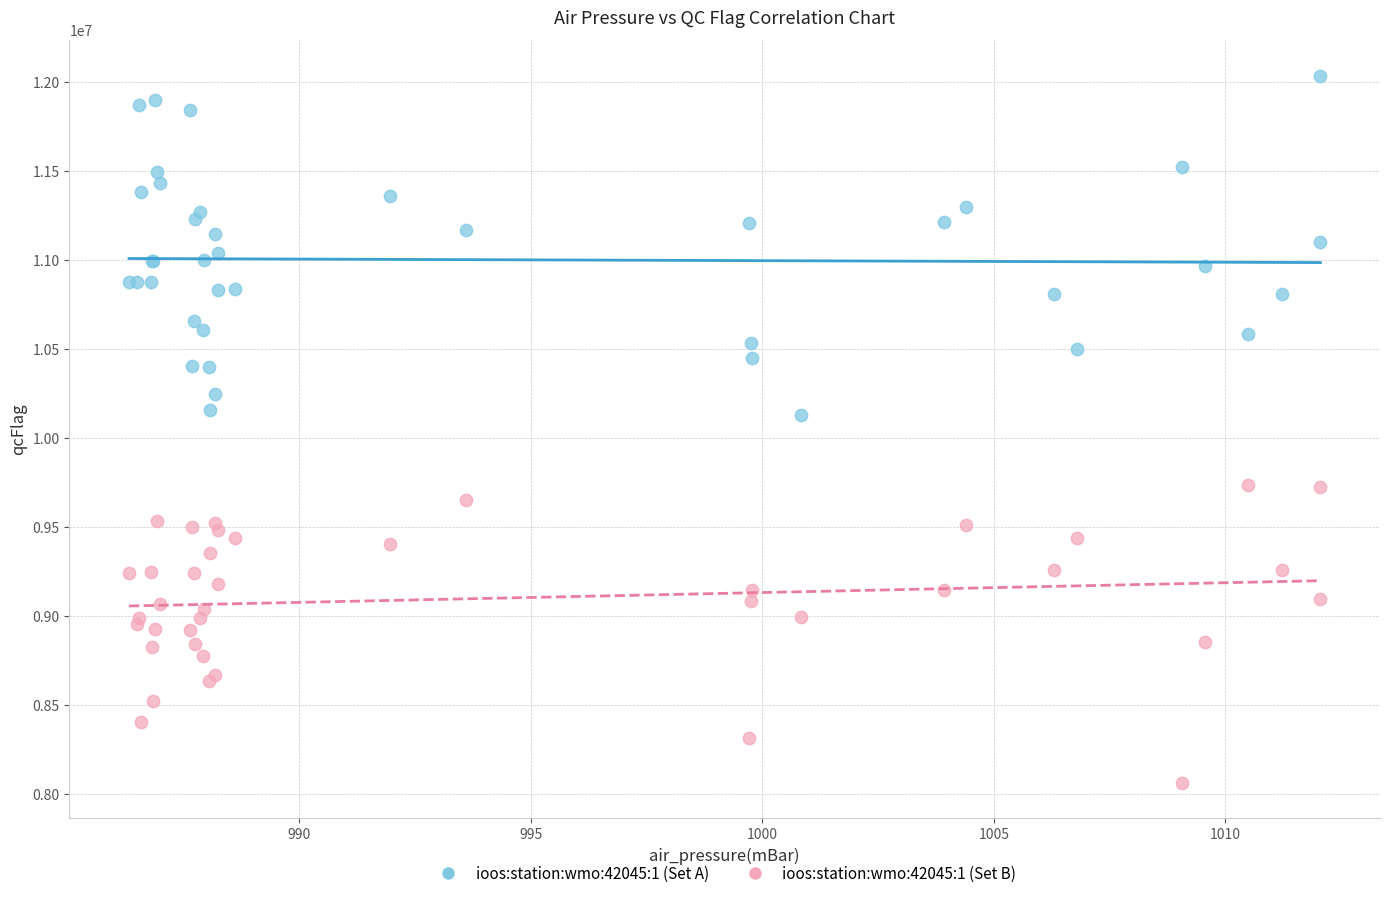

Which series reaches the minimum Y coordinate?

ioos:station:wmo:42045:1 (Set B)